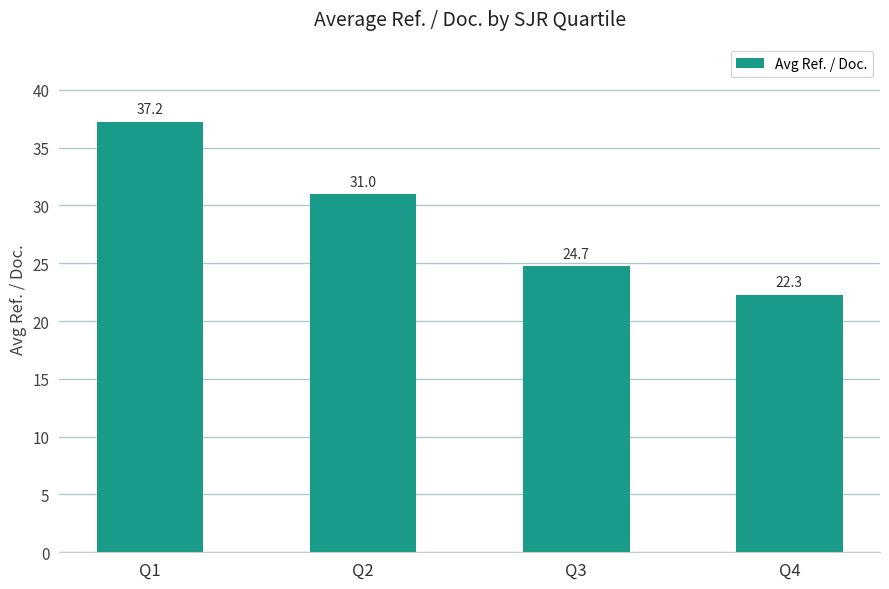

What is the value of the 3rd bar from the left?

24.7